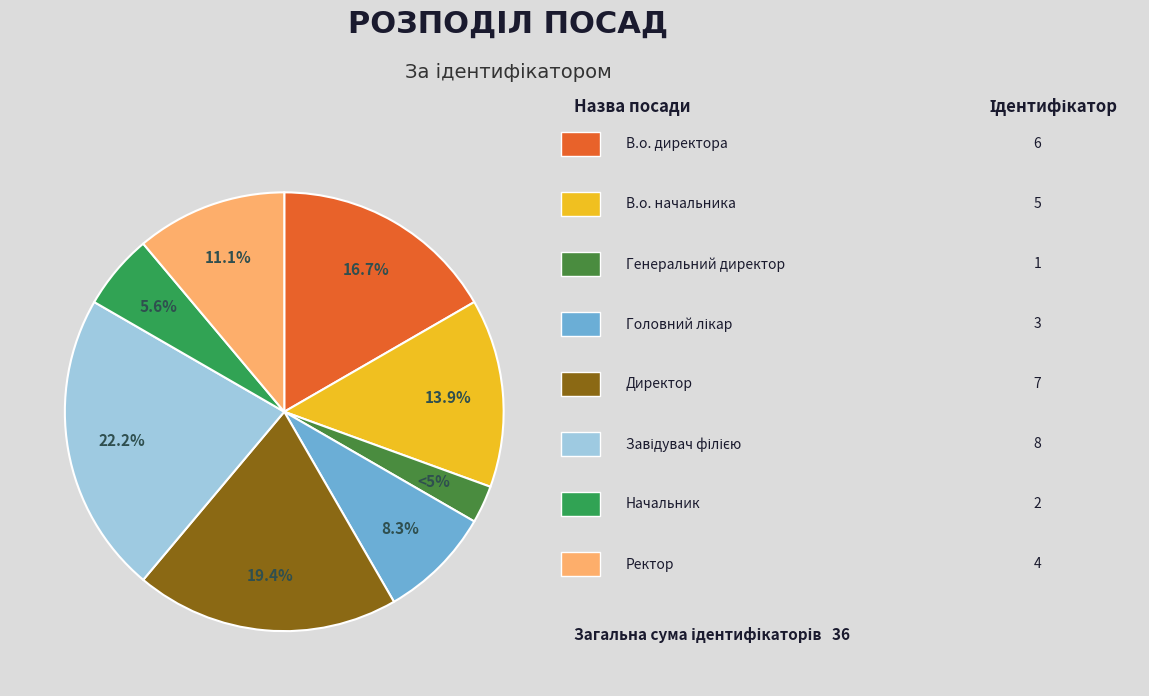

What portion of the pie excludes В.о. начальника?

86.1%